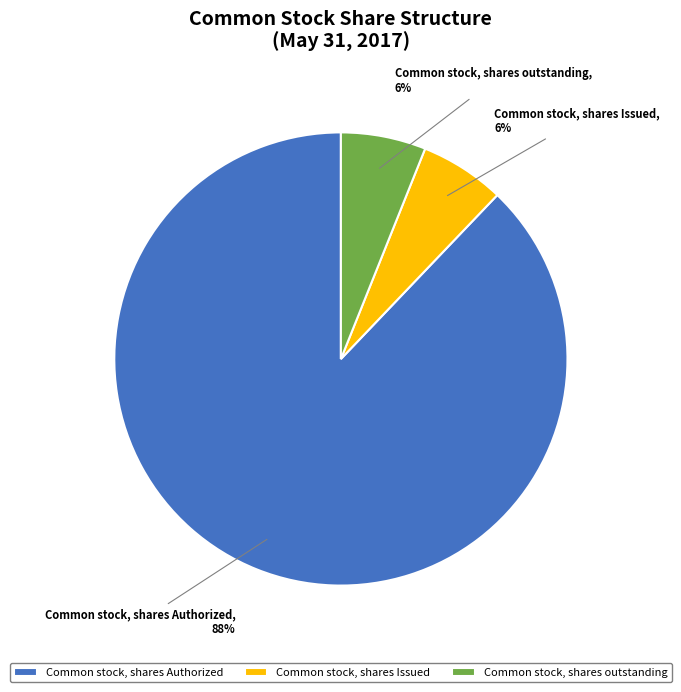

The Common stock, shares Authorized slice represents 82% of the pie. True or false?

False